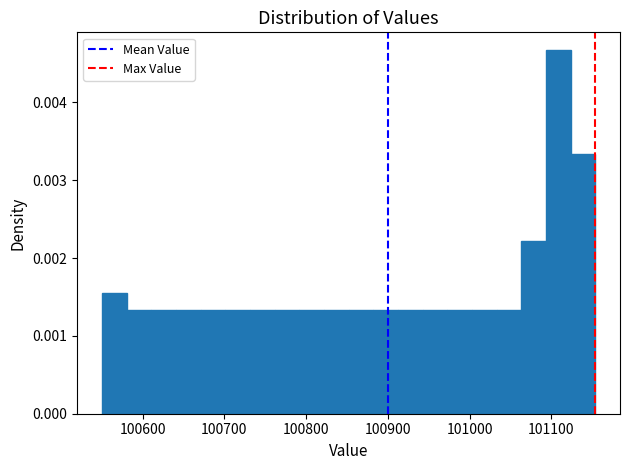

Around what value on the x-axis is the tallest bar? Give the approximate position of its centre, as read against the axis.

101110